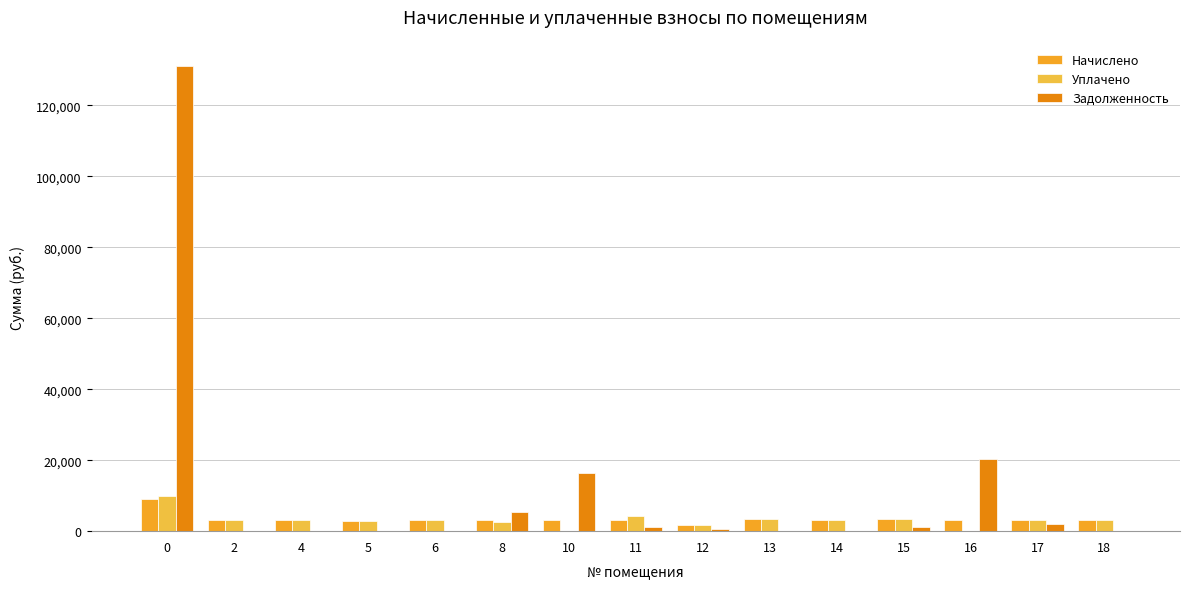

Which series changed the most between 2 and 10?

Задолженность